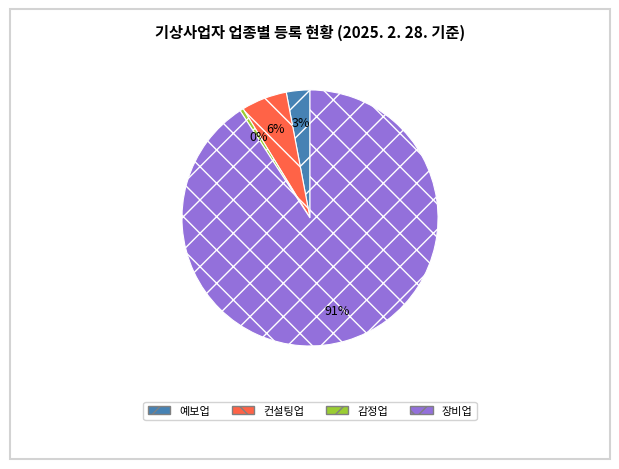

Approximately how many times larger is the value at 예보업 compared to 감정업?

6.6